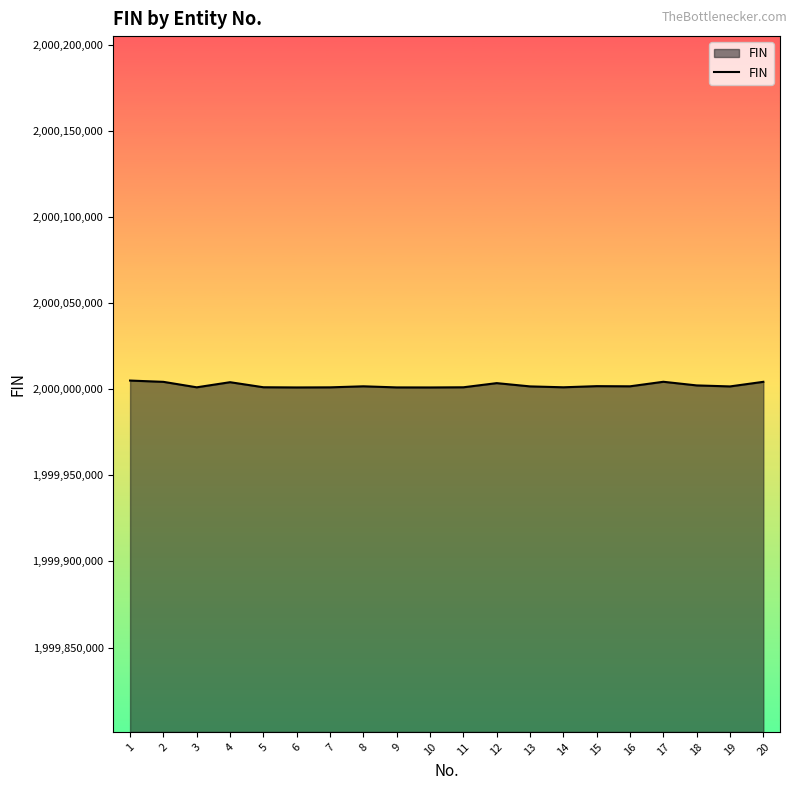

The value at 7 is 2000001083. True or false?

True